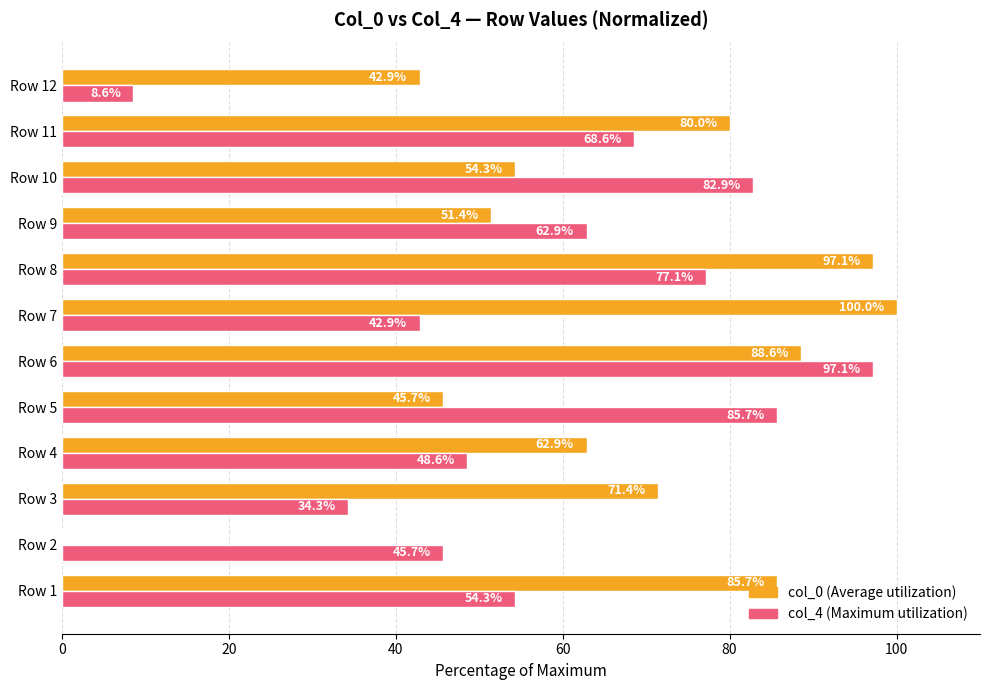

At which category is the sum across all series the highest?

Row 6